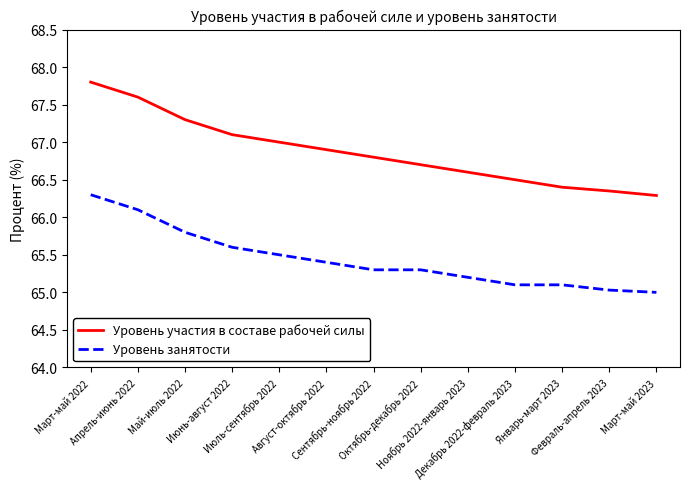

Which series has the largest total across all categories?

Уровень участия в составе рабочей силы